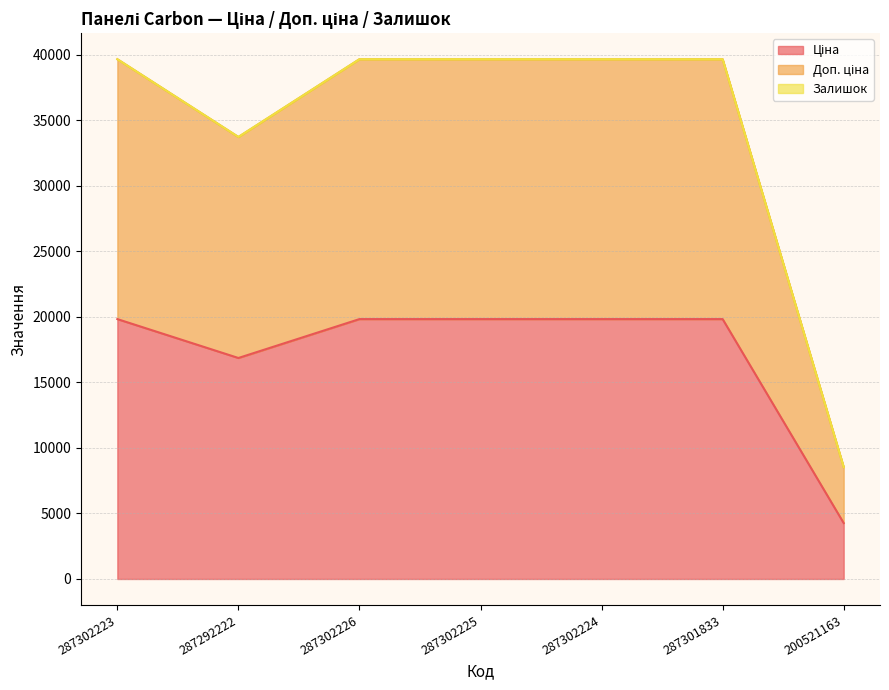

How many data points in Доп. ціна are above 39662?

5